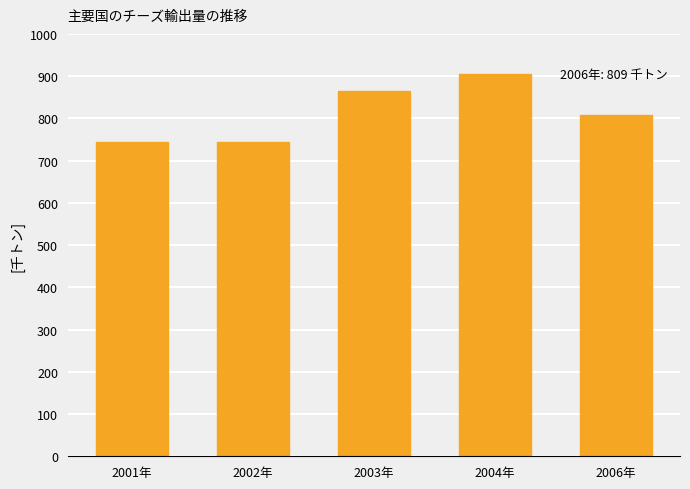

What is the label of the 2nd bar from the left?

2002年